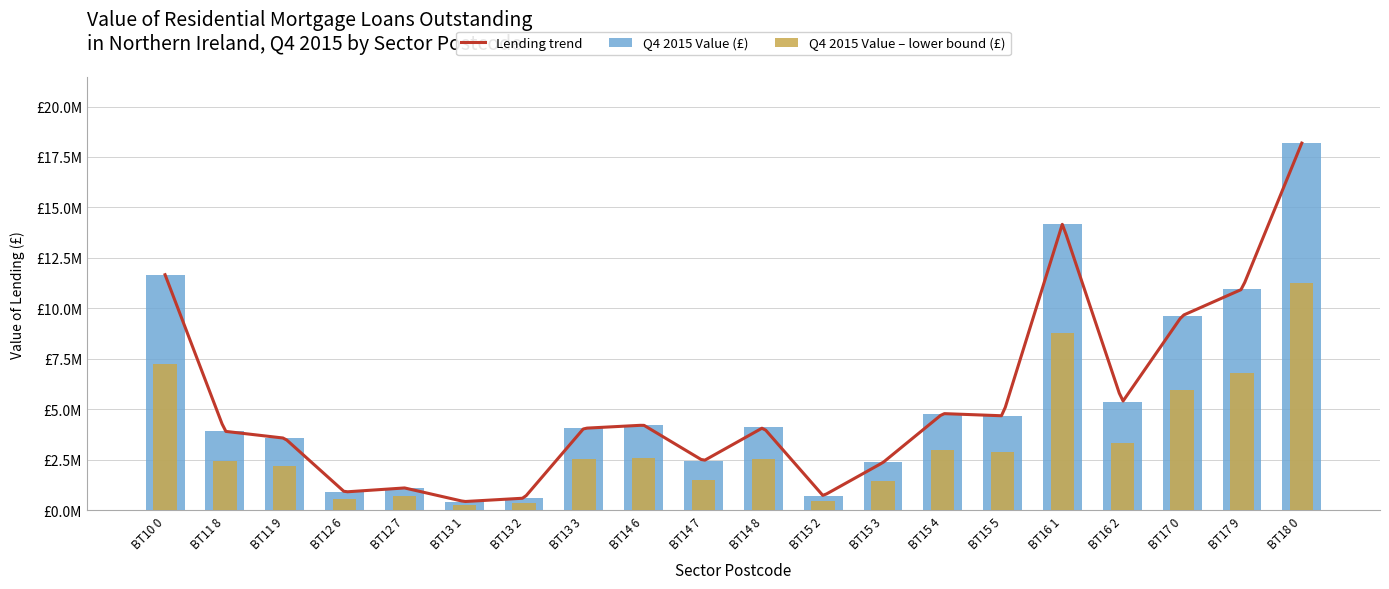

The chart shows a value of 2276226.0 at BT15 5. True or false?

False